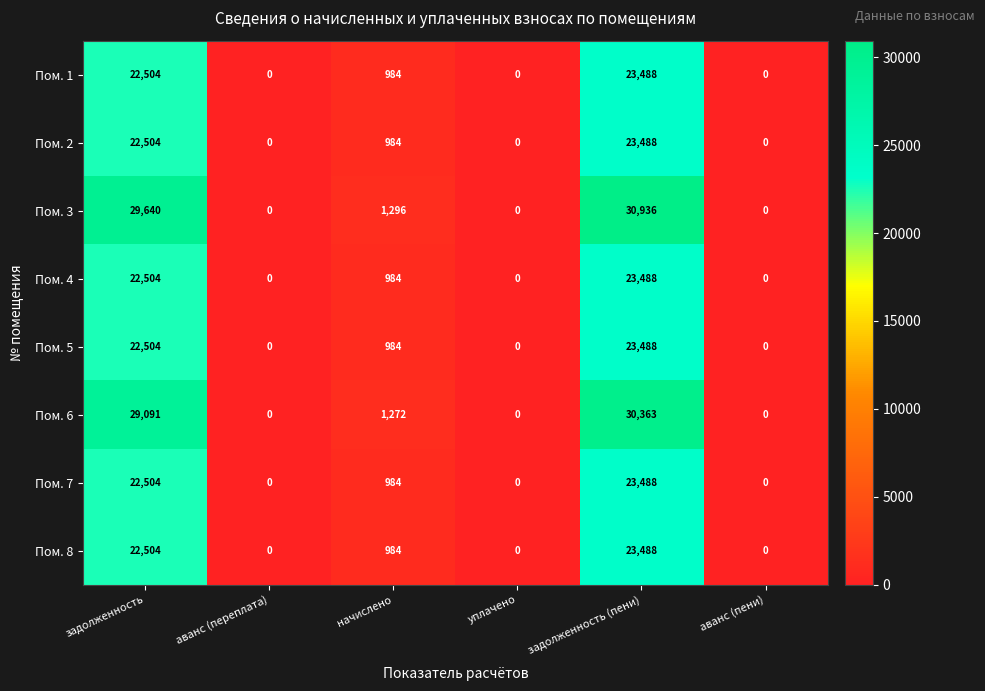

Which series has the widest spread of values?

Пом. 3